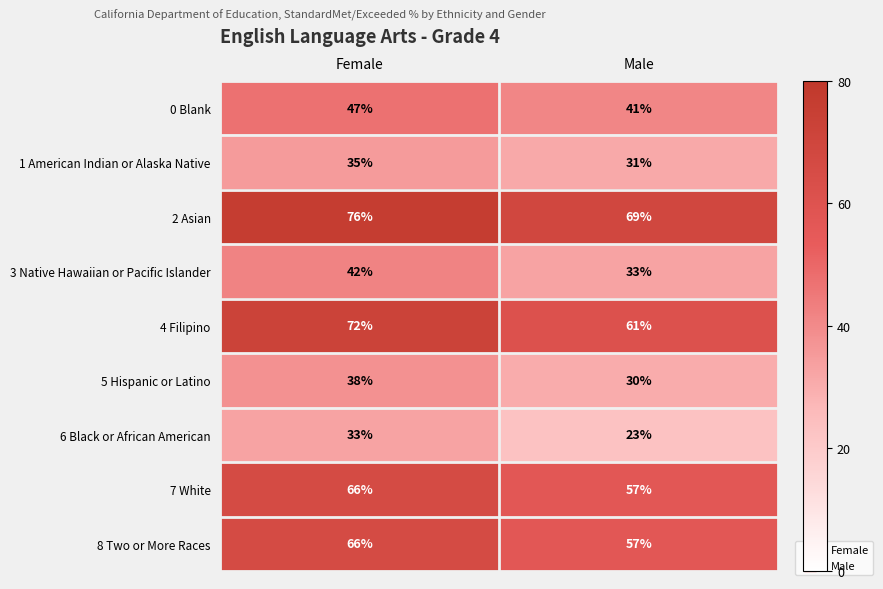

What is the total value across all series at Male?

402